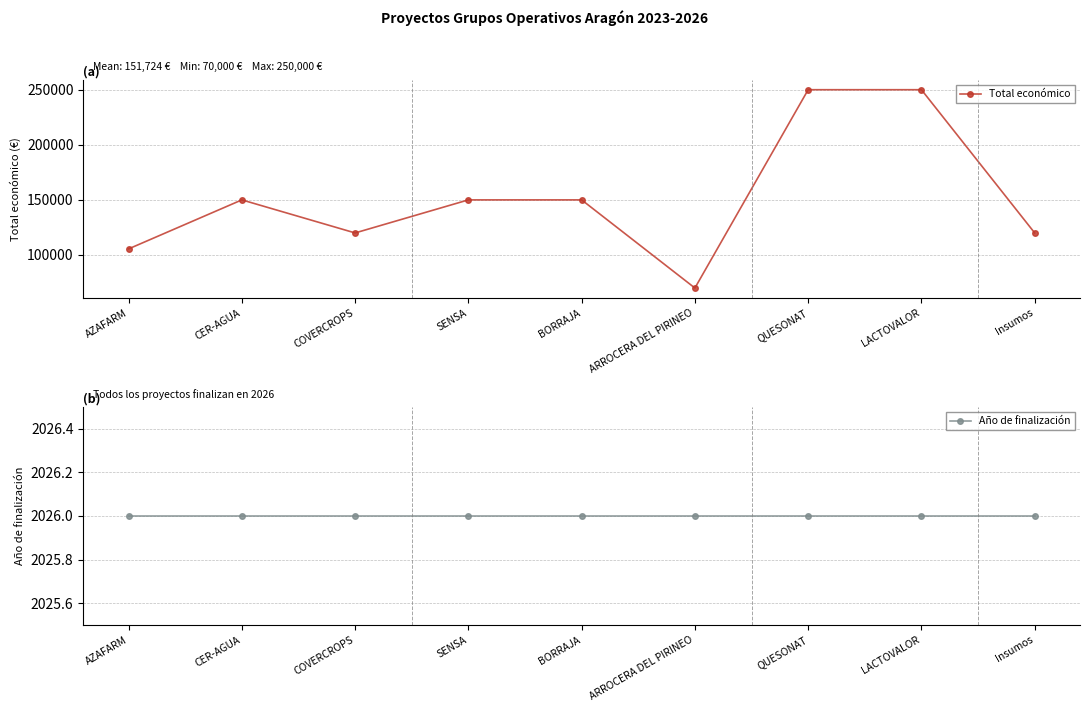

At which category does the chart reach its peak across all series?

QUESONAT